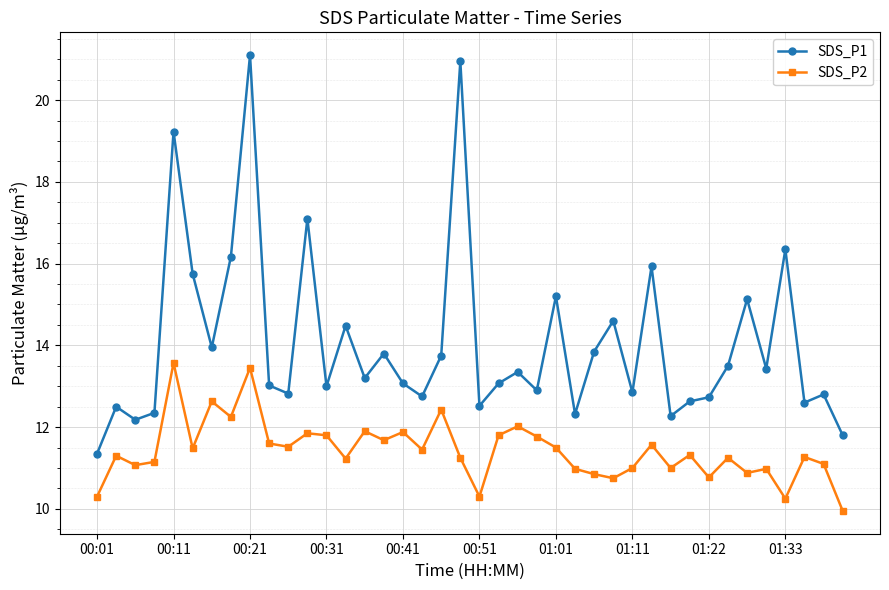

Rank the series by their maximum value, from lowest to highest.

SDS_P2, SDS_P1